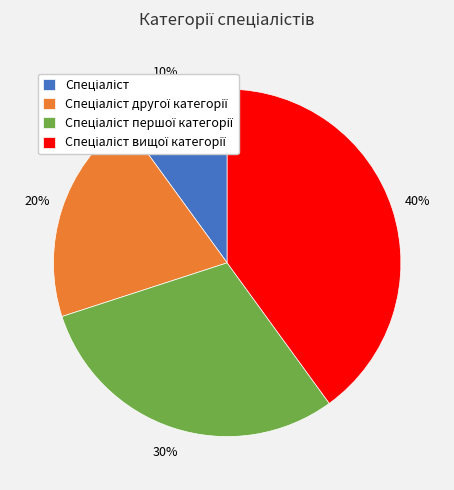

Does any single category account for the majority?

No